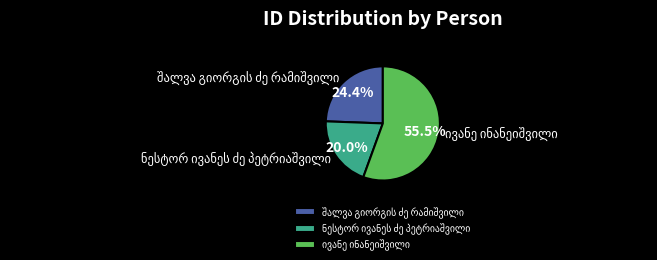

Does any single category account for the majority?

Yes